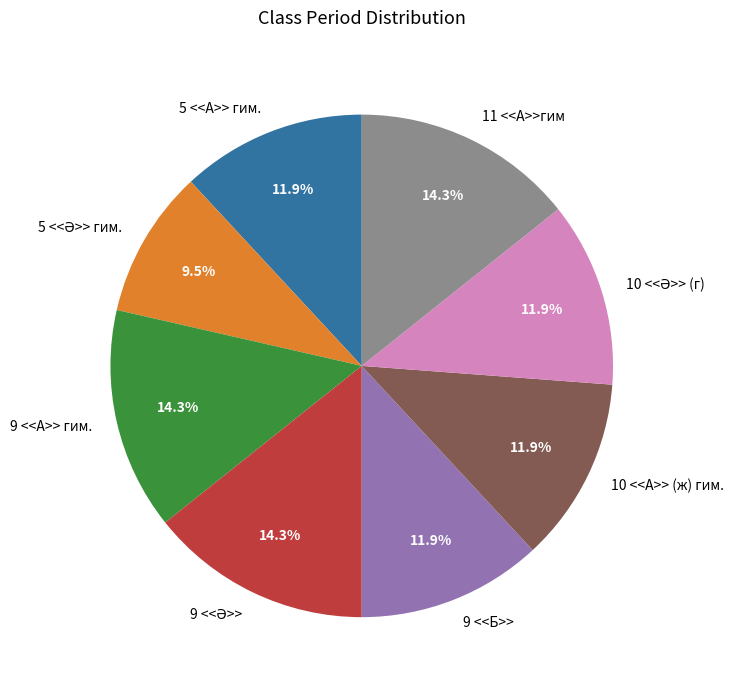

What percentage is NOT represented by 10 <<А>> (ж) гим.?

88.1%